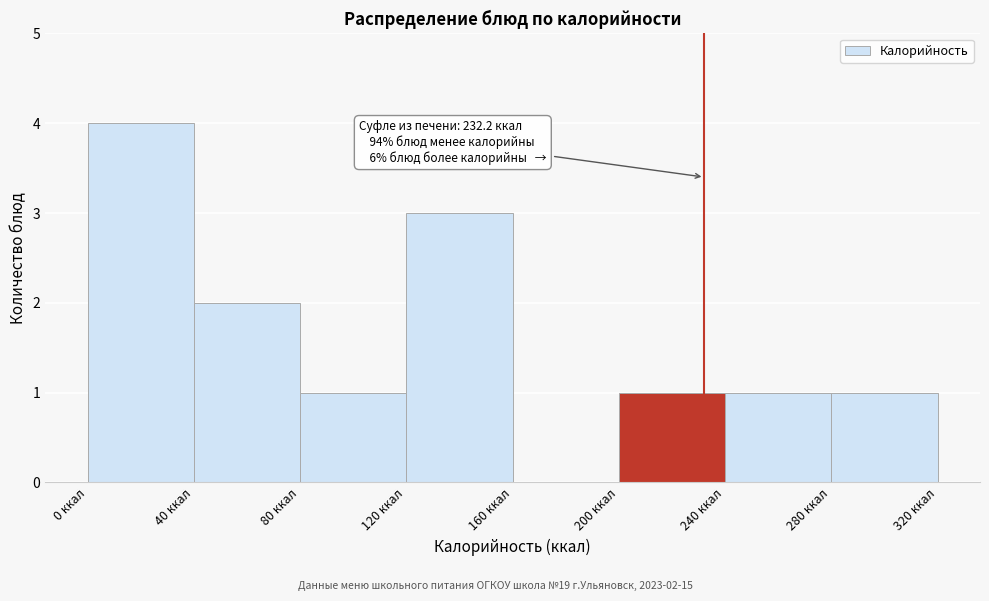

Over which range of the x-axis is the bar tallest?

0 to 40